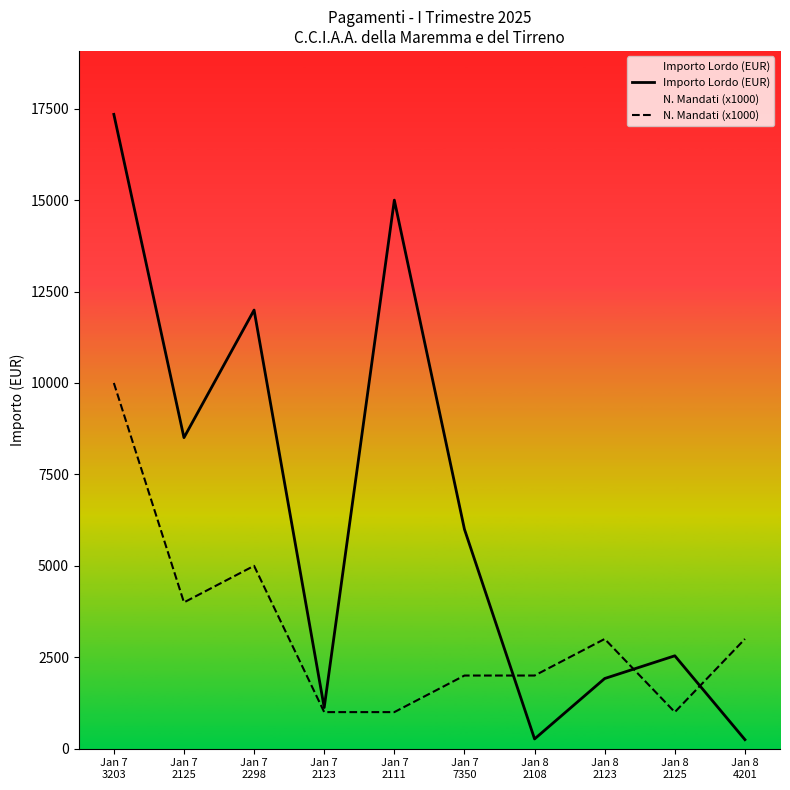

At how many categories does at least one series exceed 1707?

9